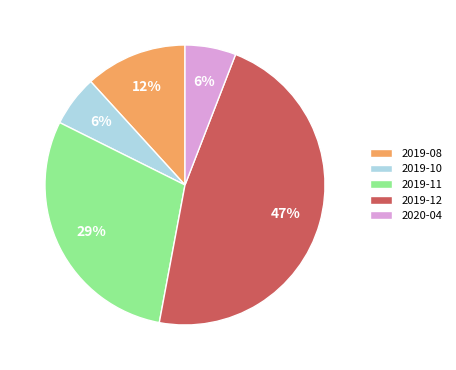

What is the ratio of the value at 2019-08 to the value at 2020-04?

2.0